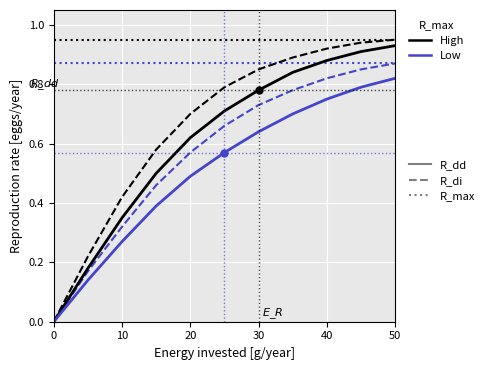

Which series changed the most between 20 and 40?

R_dd